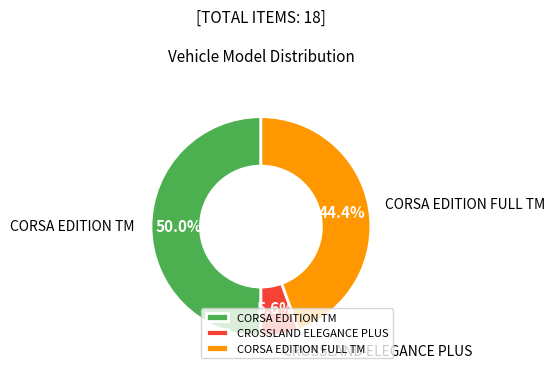

Is CROSSLAND ELEGANCE PLUS the majority of the pie?

No